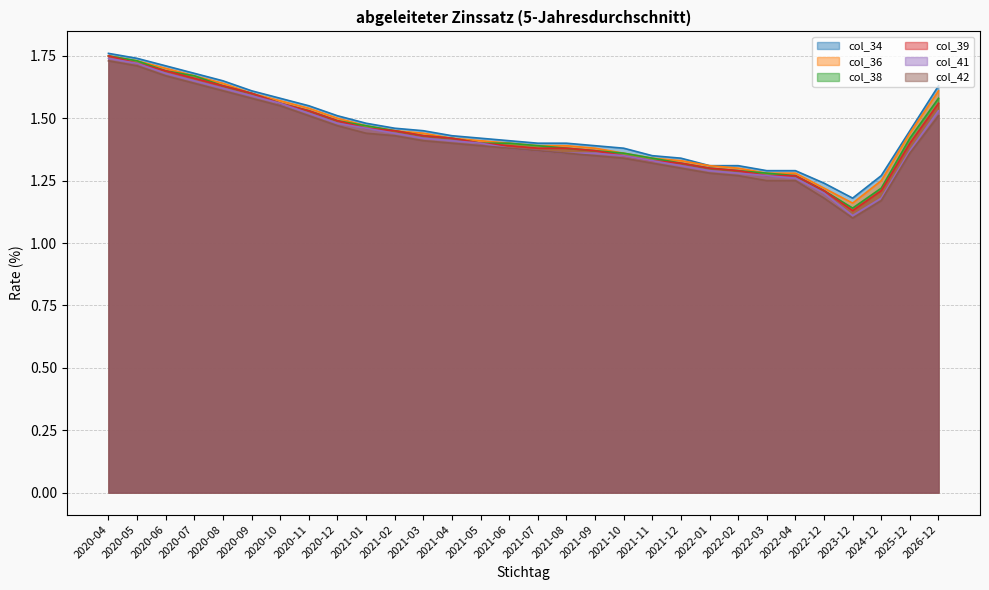

True or false: col_36 and col_42 intersect in this chart.

False